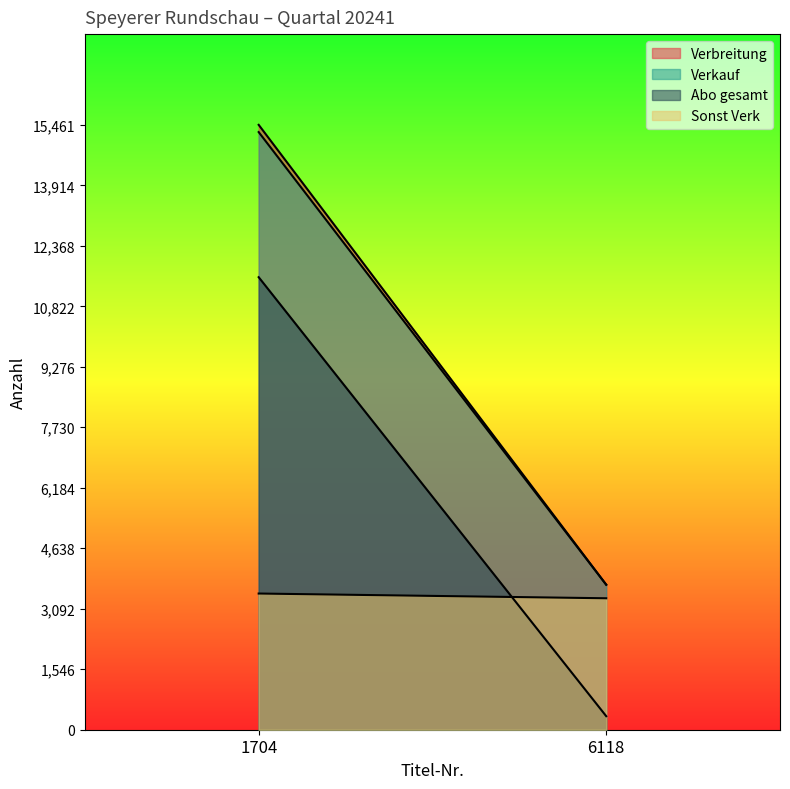

What is the value of the Verbreitung point at the 1st from the left?

15461